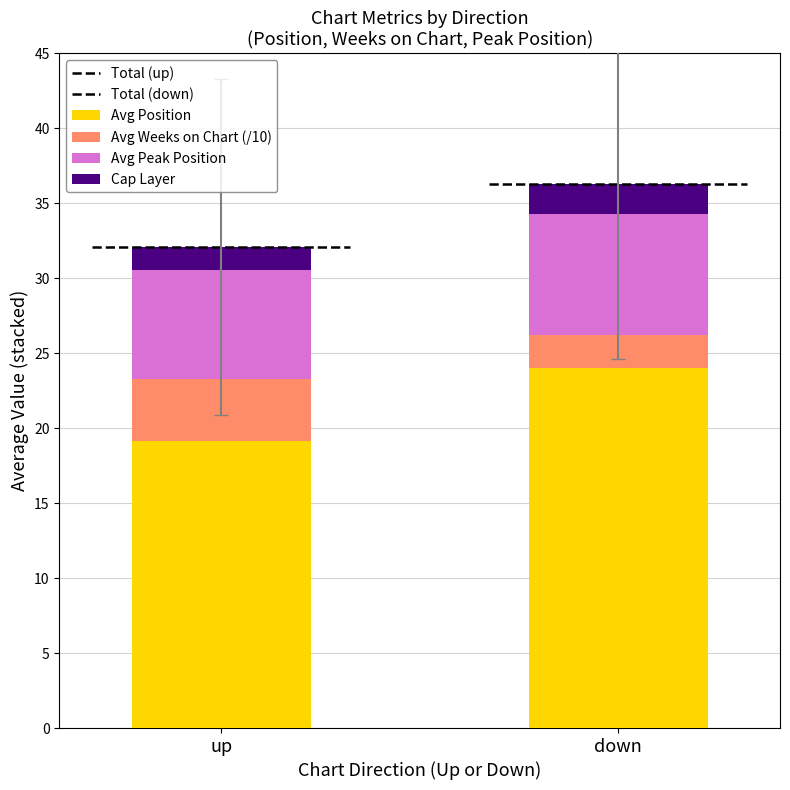

Which series has the largest total across all categories?

Avg Position